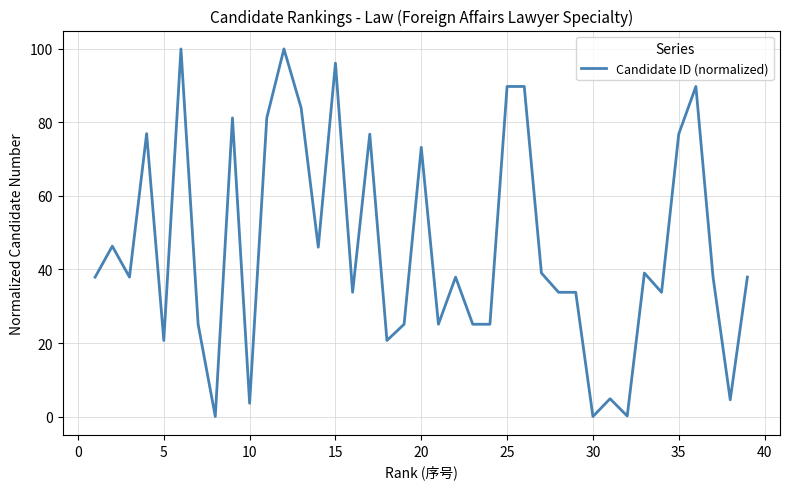

What is the greatest value displayed?

100.0